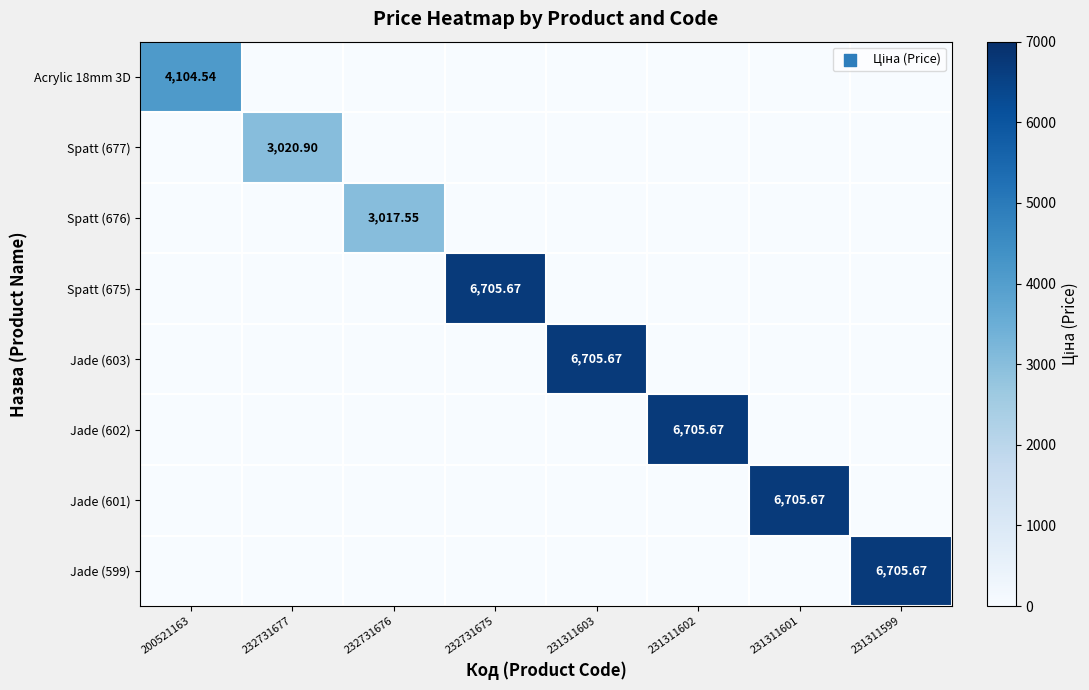

Is it true that Jade (601) equals 3157.0 at 232731676?

False